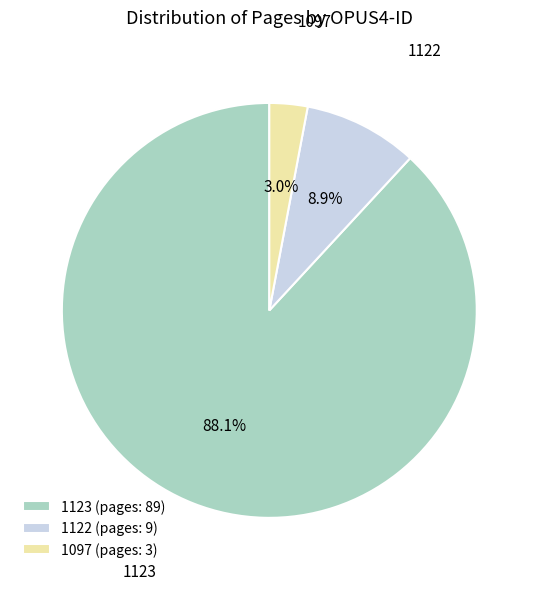

Between 1123 (pages: 89) and 1097 (pages: 3), which is larger?

1123 (pages: 89)